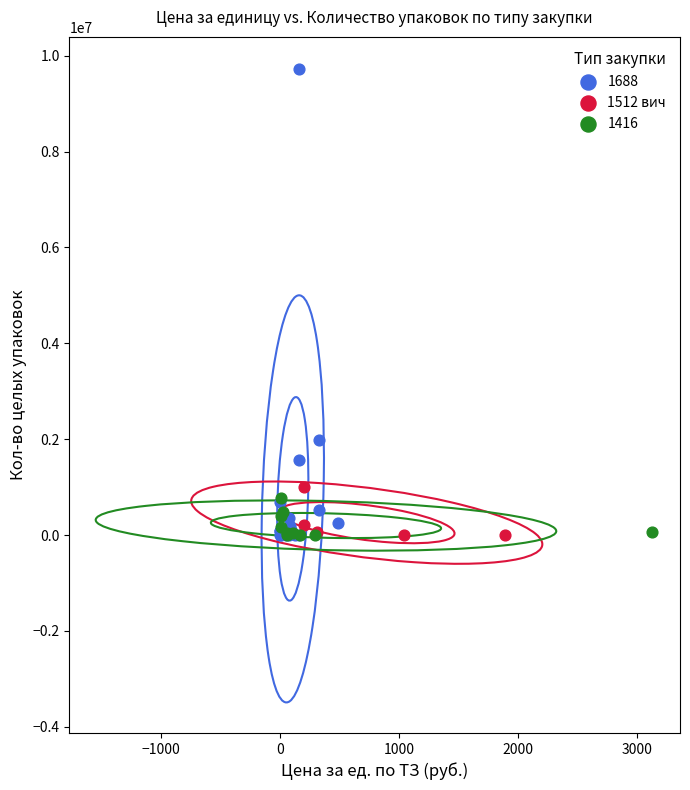

Which series reaches the maximum Y coordinate?

1688